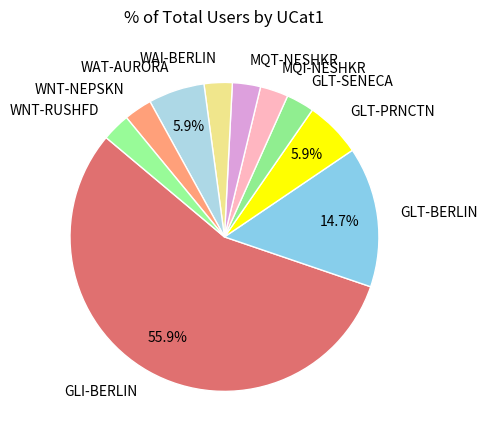

Is there a majority slice in this chart?

Yes